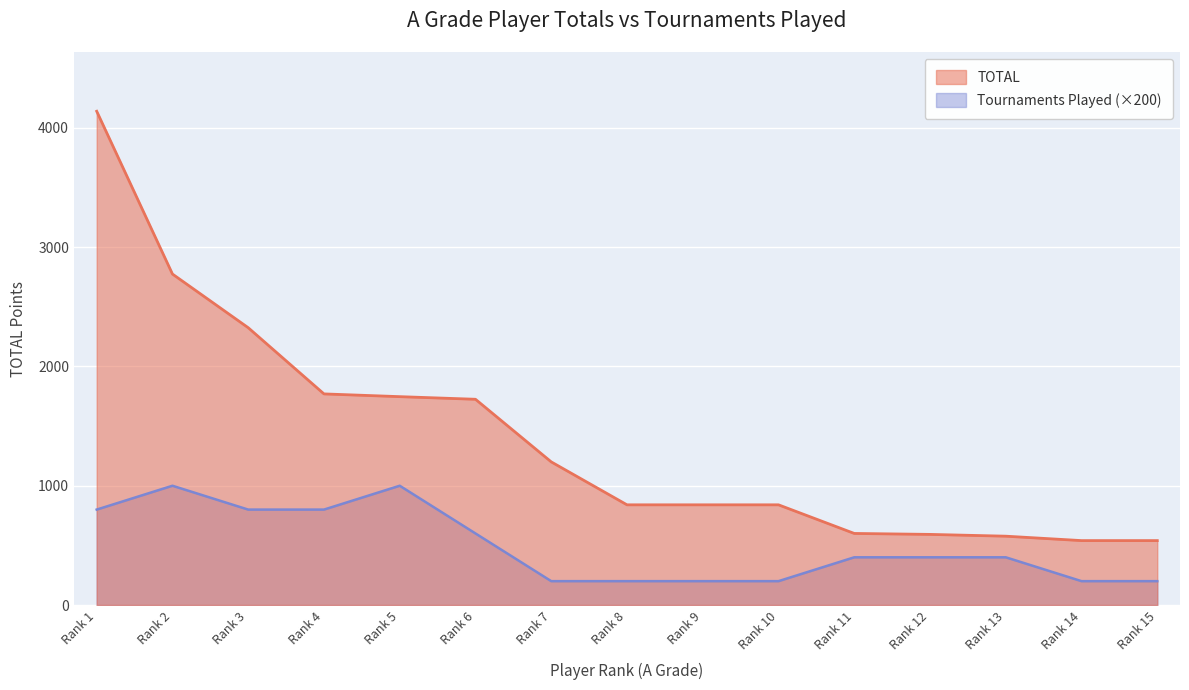

The value of Tournaments Played (×200) at Rank 4 is 407. True or false?

False